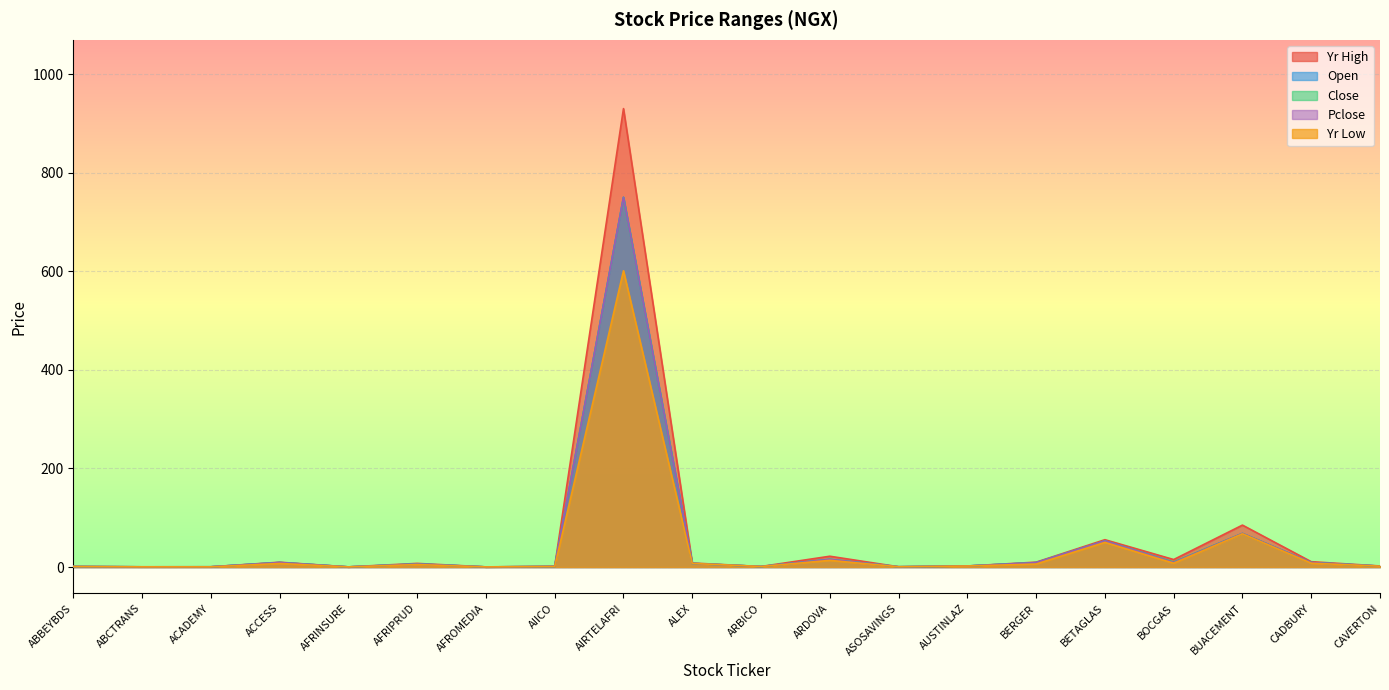

Rank the series by their maximum value, from highest to lowest.

Yr High, Open, Close, Pclose, Yr Low